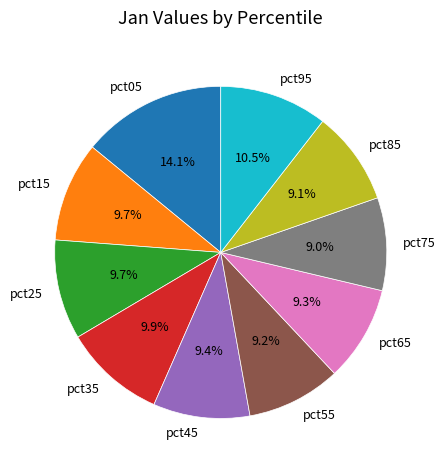

To the nearest percent, what is the difference between the largest and smallest slice percentages?

5%